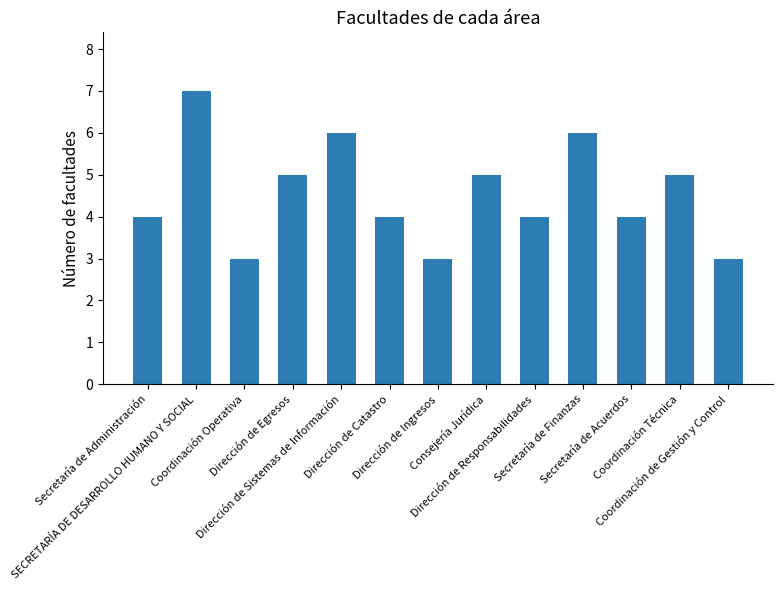

What is the difference between the second highest and minimum values?

3